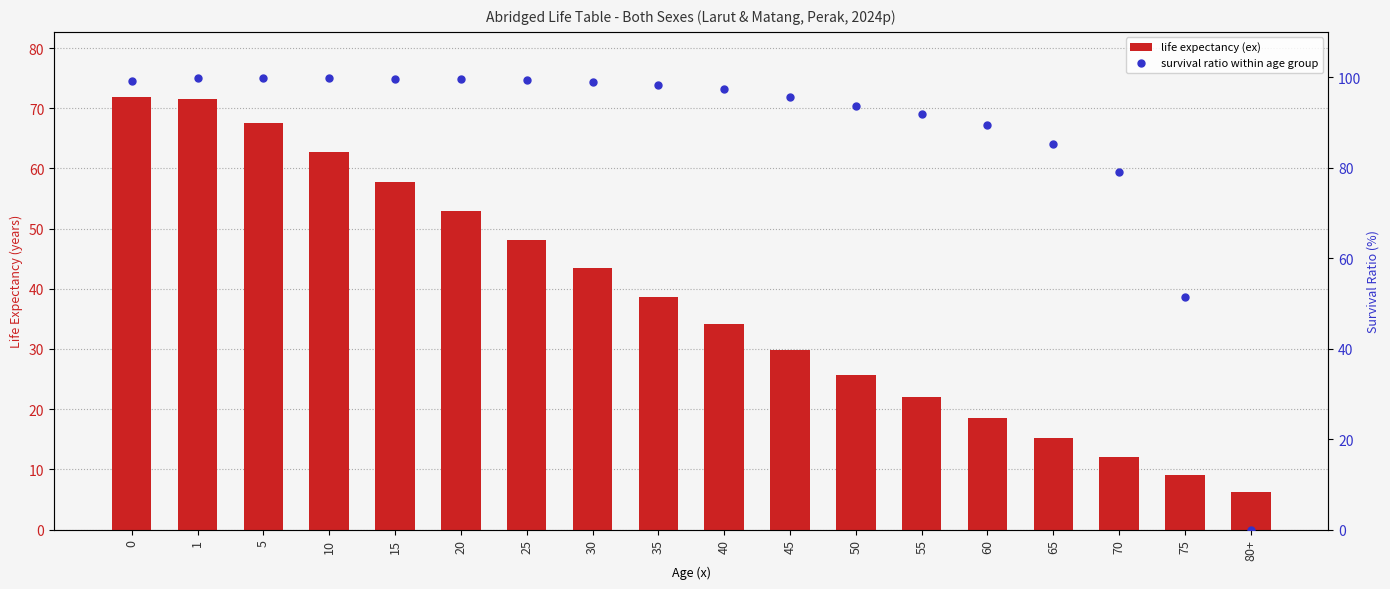

Between 45 and 65, which is larger?

45